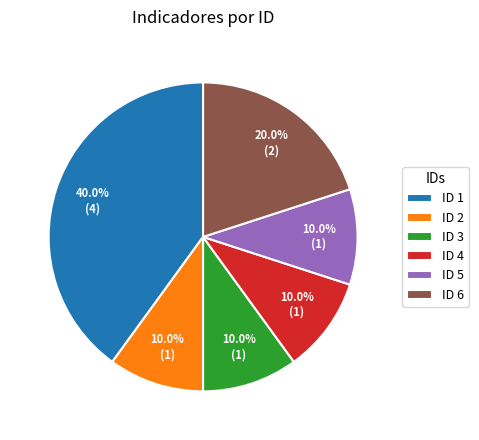

Is there any slice that represents more than half of the pie?

No